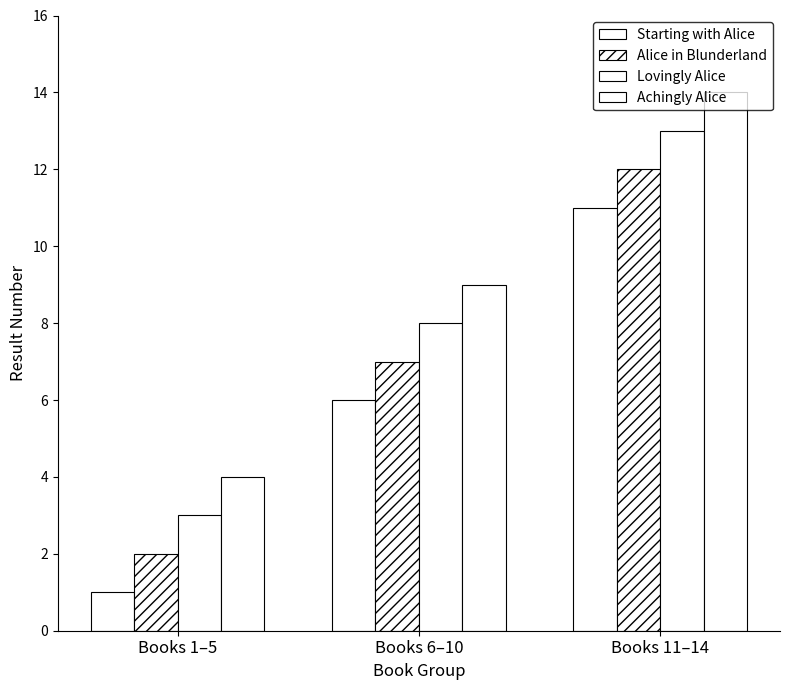

Is it true that Achingly Alice equals 6 at Books 1–5?

False